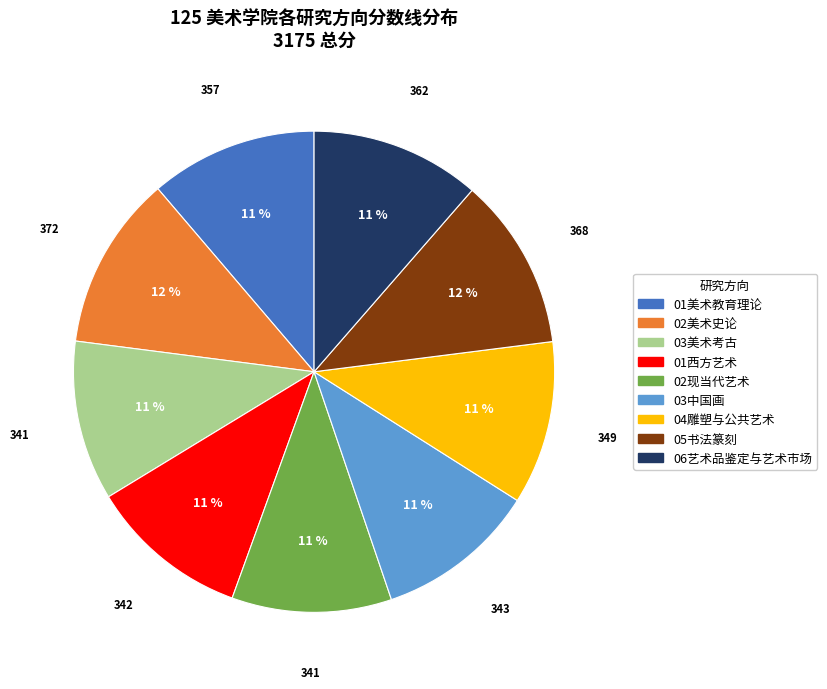

Is there a majority slice in this chart?

No